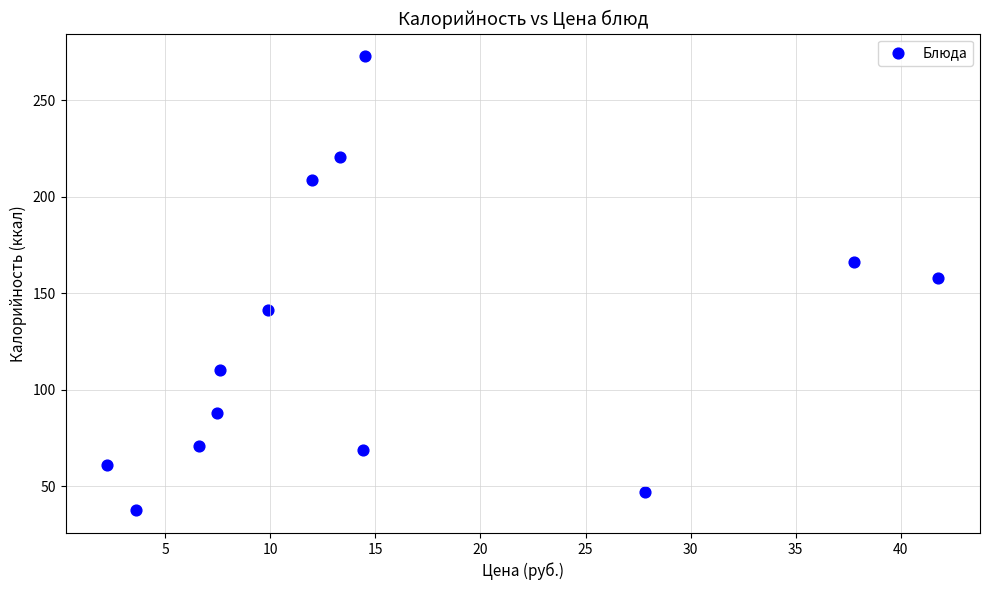

What Y value in the scatter plot is closest to 155?

158.0